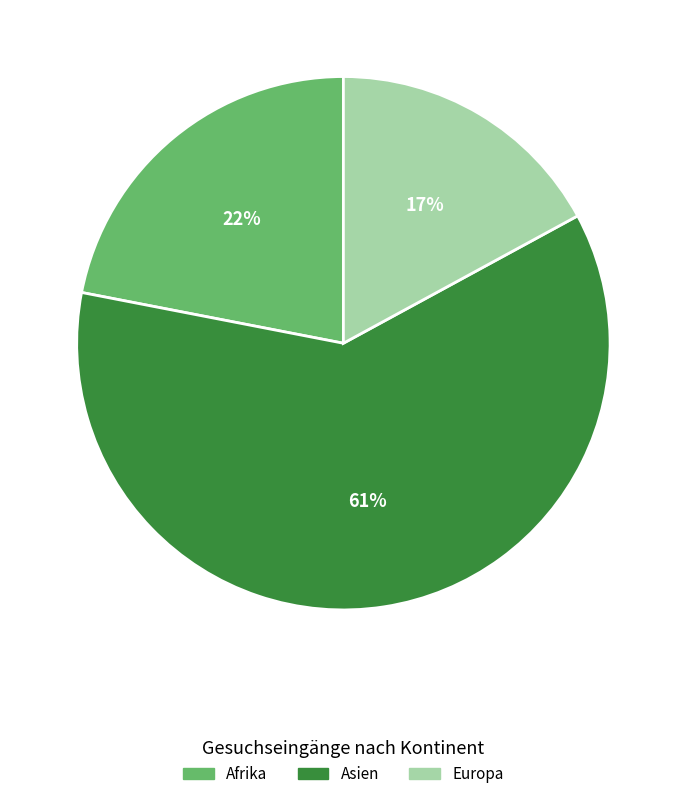

How many segments does this pie chart have?

3